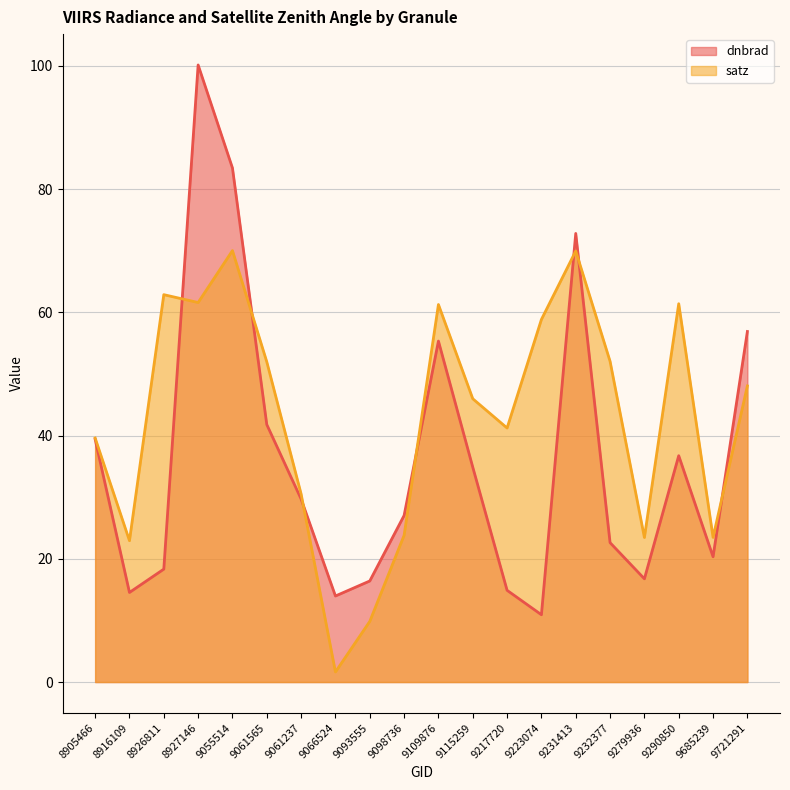

True or false: satz and dnbrad intersect in this chart.

True